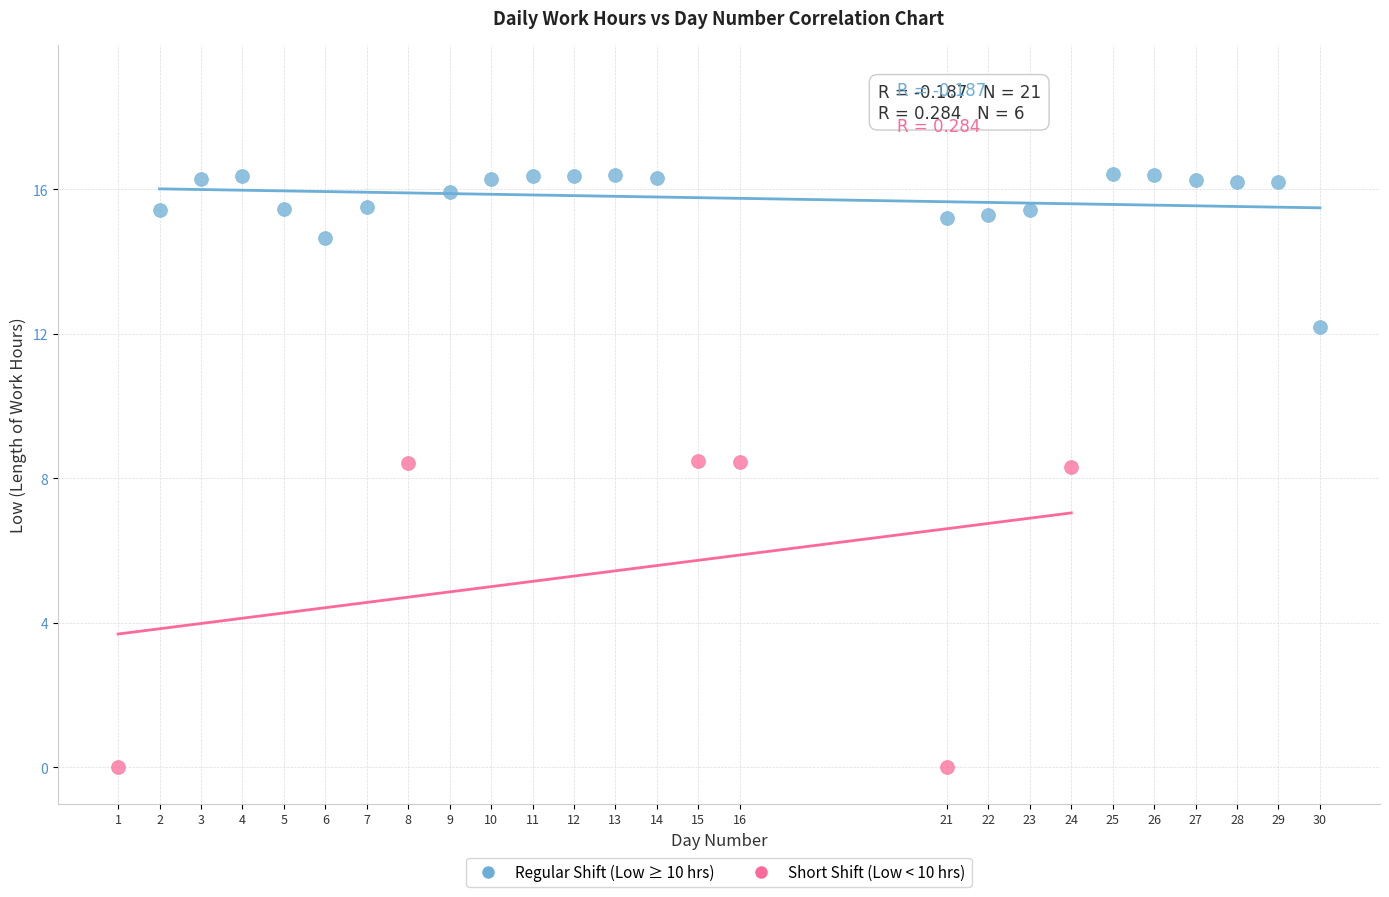

Which series has the largest Y range (max minus min)?

Short Shift (Low < 10 hrs)